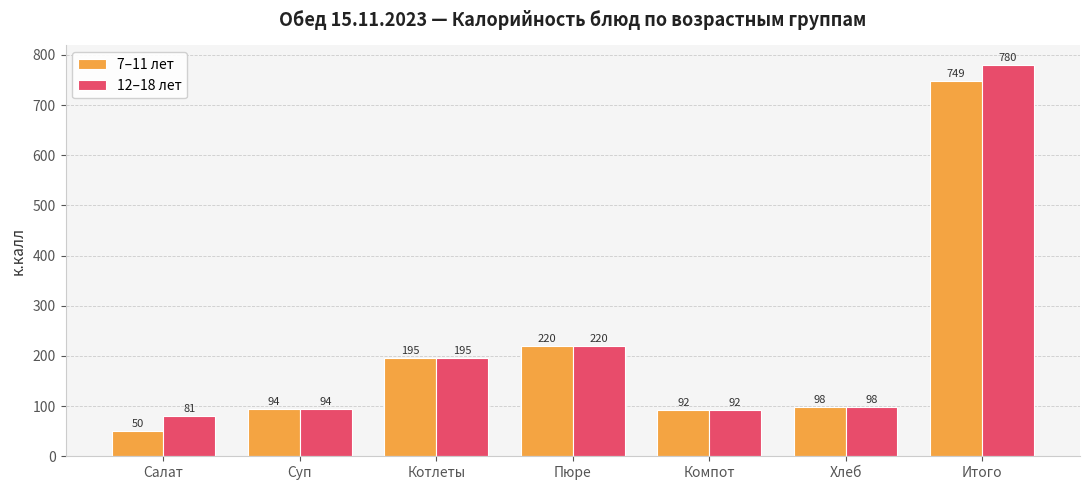

At how many categories does at least one series exceed 516?

1